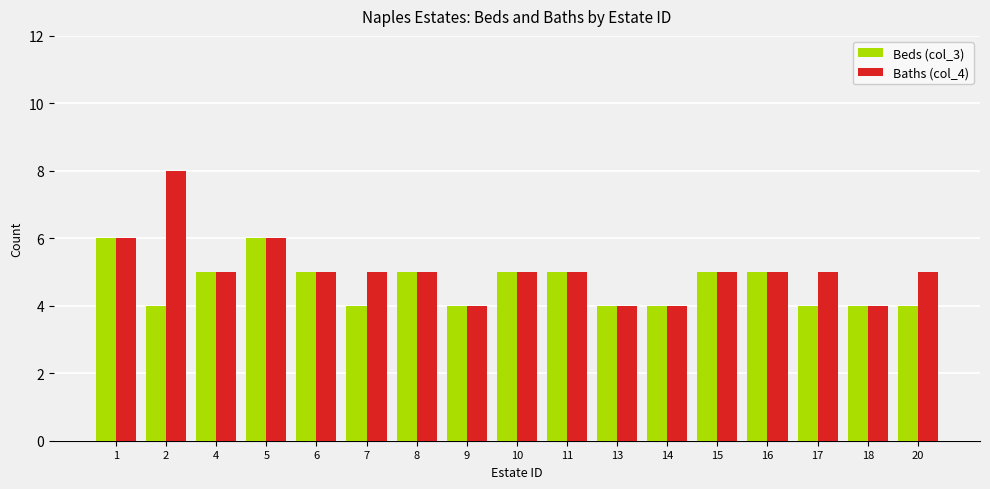

How many bars are there in total?

34